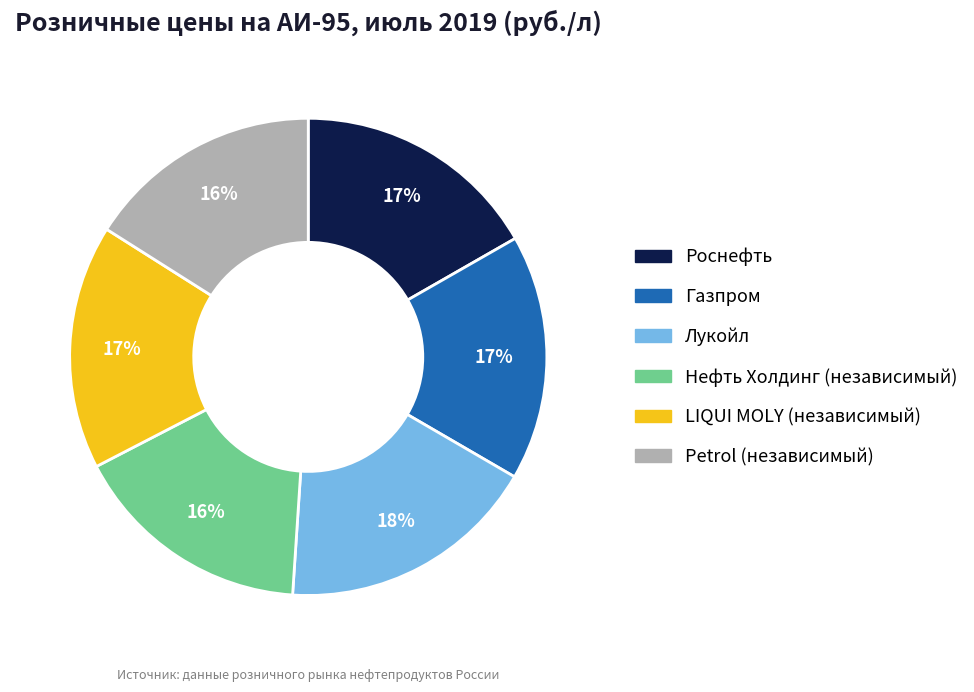

Is the sum of Petrol (независимый) and Газпром greater than half?

No